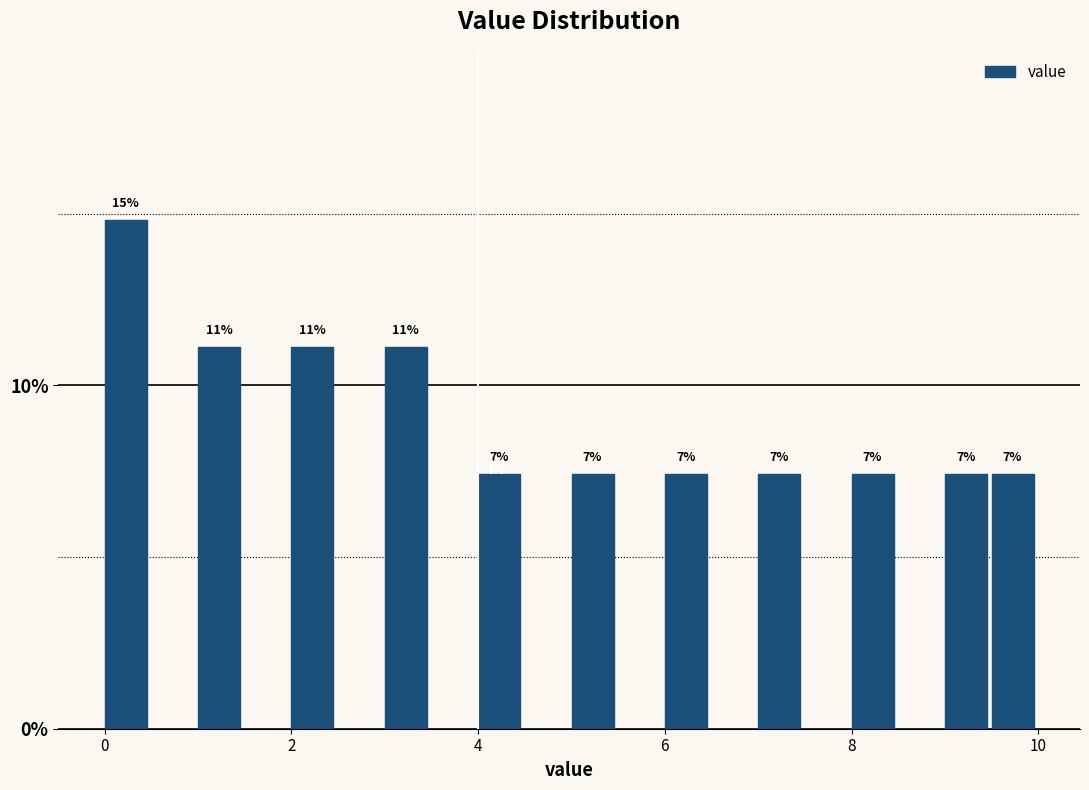

Read against the x-axis, roughly where is the centre of the tallest bar?

0.2